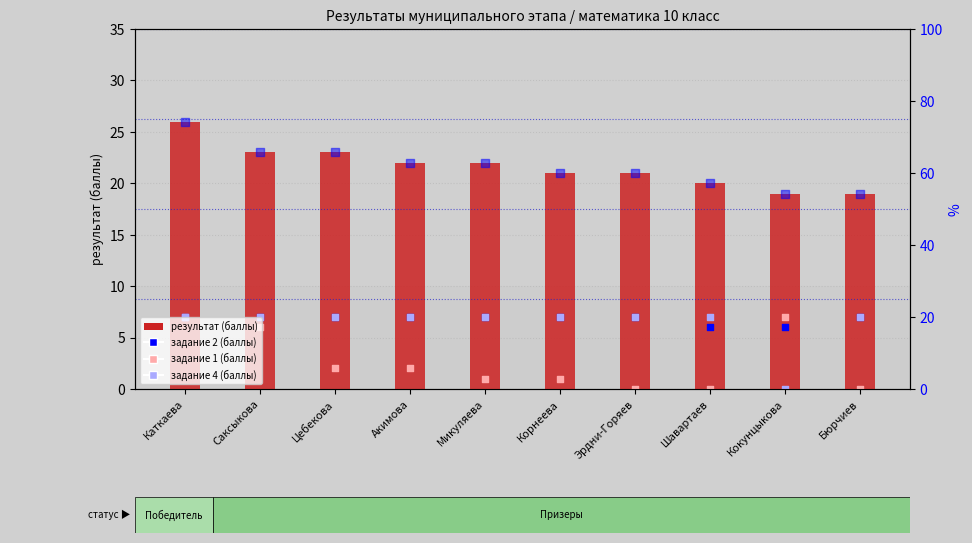

What are all the series names shown in the legend?

результат (баллы), задание 2 (баллы), задание 1 (баллы), задание 4 (баллы), %